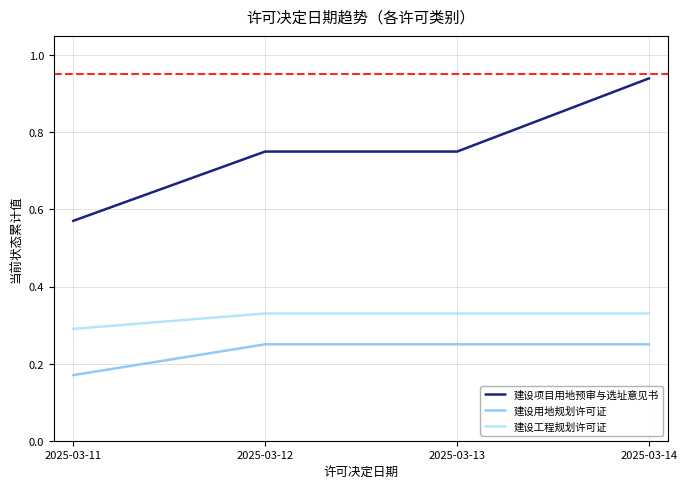

Which category has the lowest value across all series?

2025-03-11